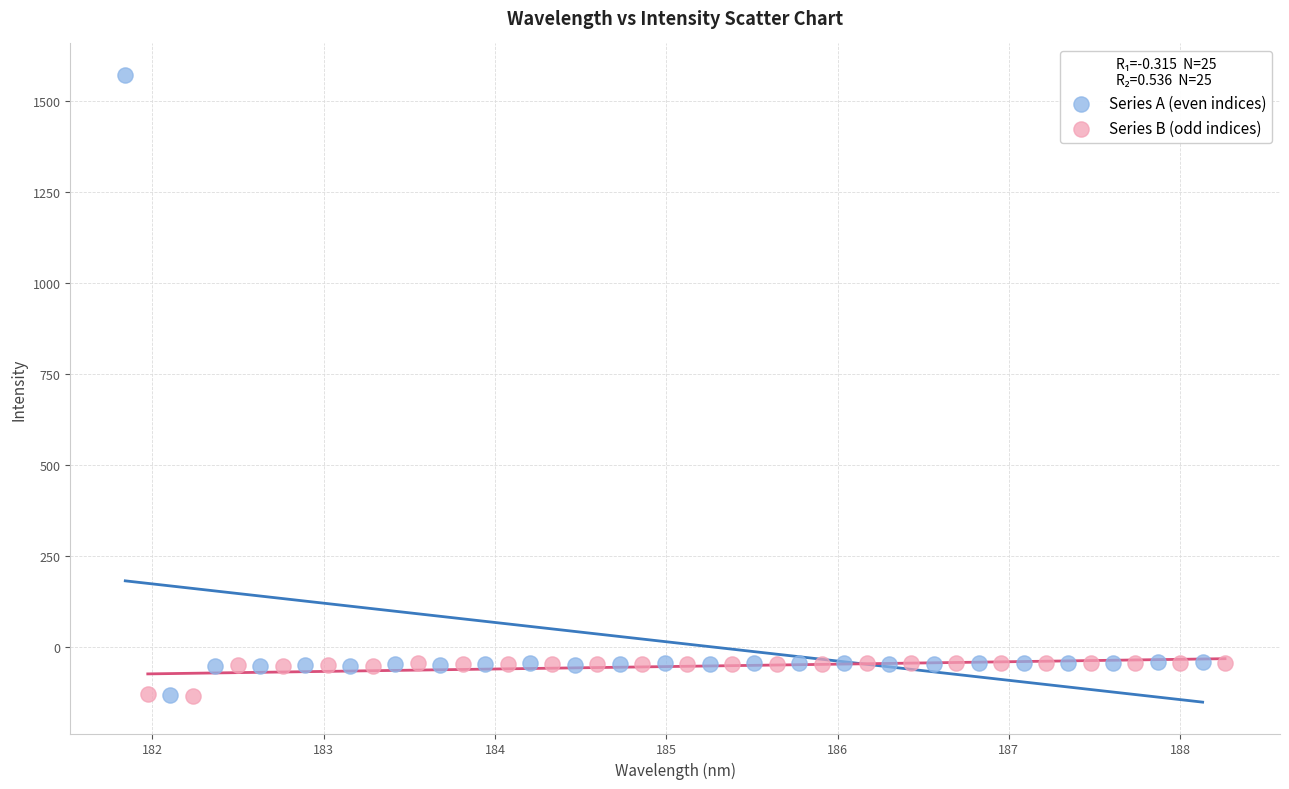

Which series contains the highest Y value?

Series A (even indices)